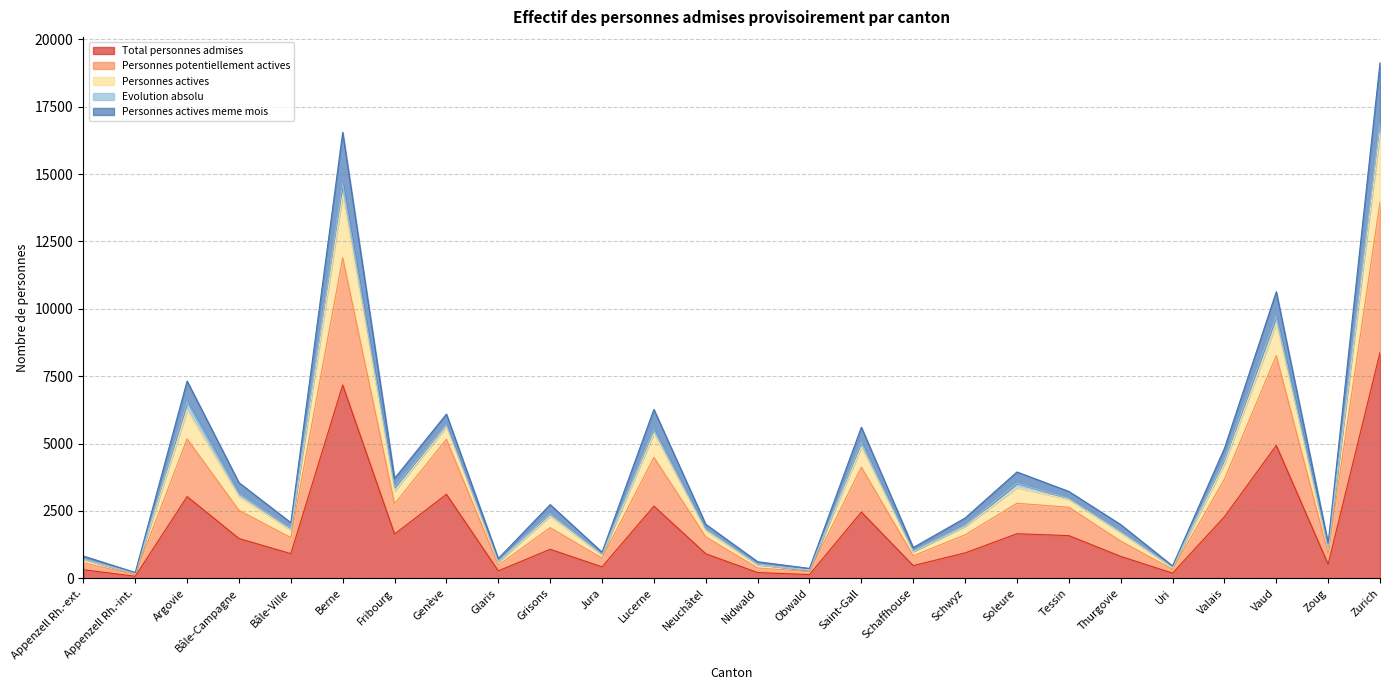

True or false: Personnes potentiellement actives has a value of 3464 at Vaud.

False